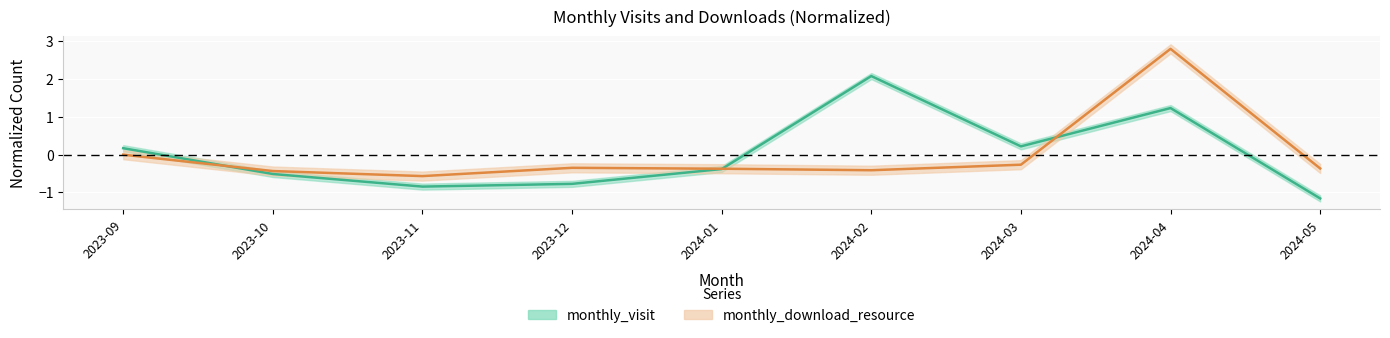

What is the label of the 7th point from the right?

2023-11